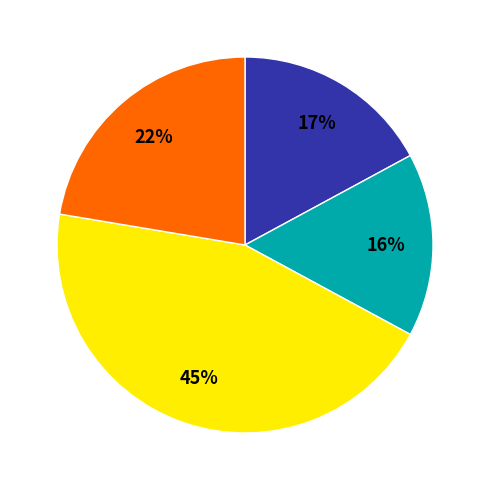

To the nearest percent, what is the difference between the largest and smallest slice percentages?

29%